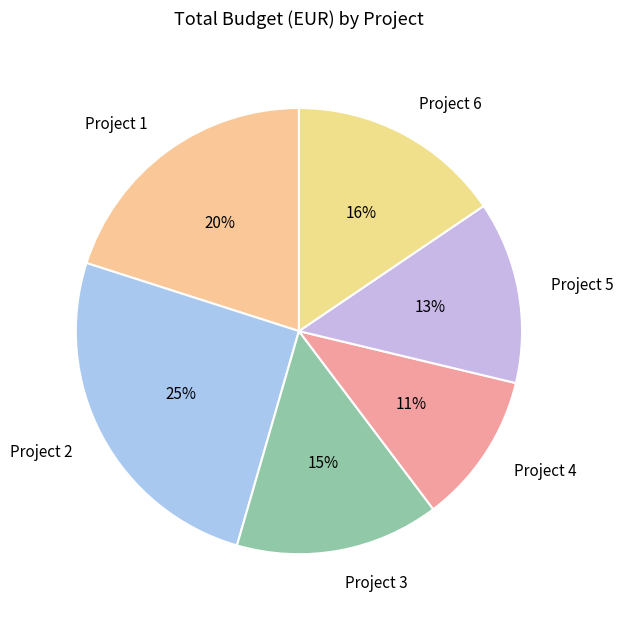

Which category has the smallest portion of the pie?

Project 4